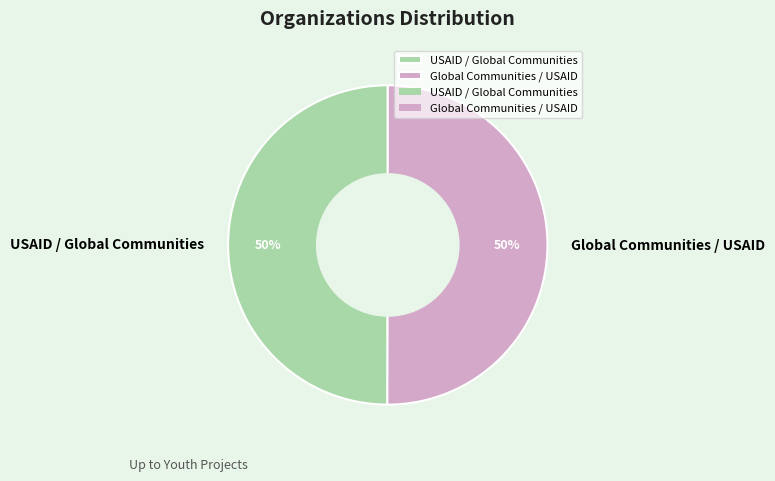

Approximately how many times larger is the value at Global Communities / USAID compared to USAID / Global Communities?

1.0